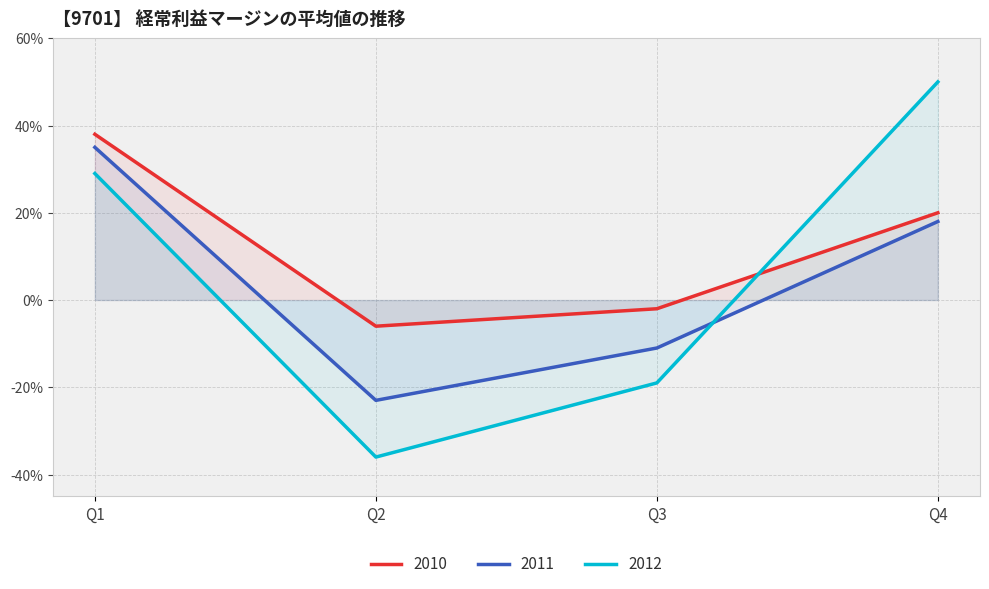

How many lines are shown in the chart?

3